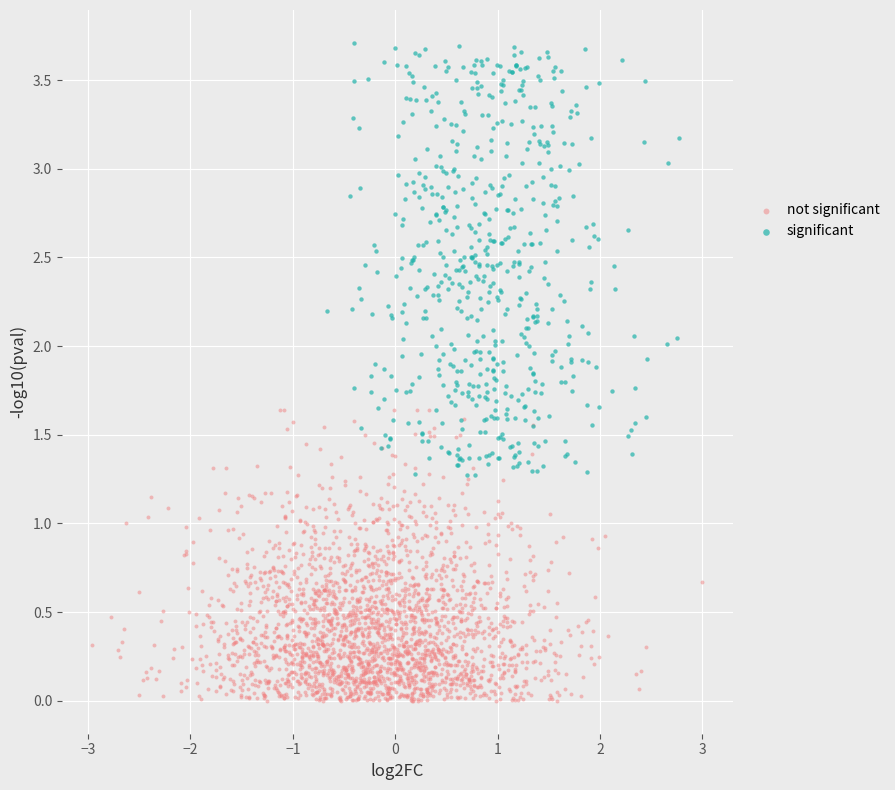

Which series contains the lowest Y value?

not significant